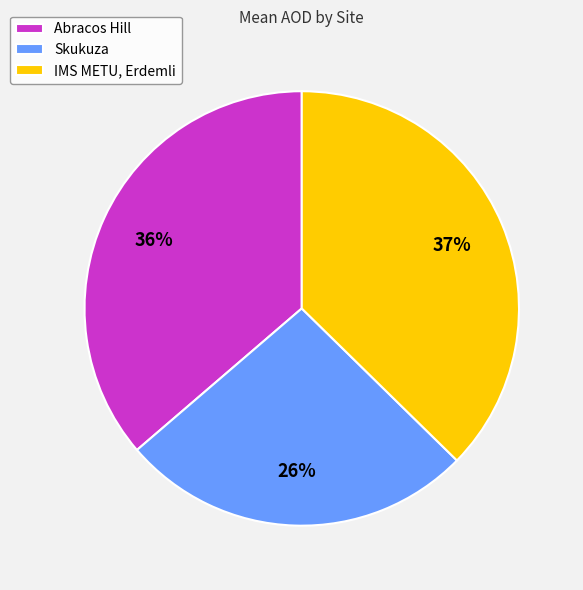

To the nearest percent, what is the combined percentage of IMS METU, Erdemli and Skukuza?

64%